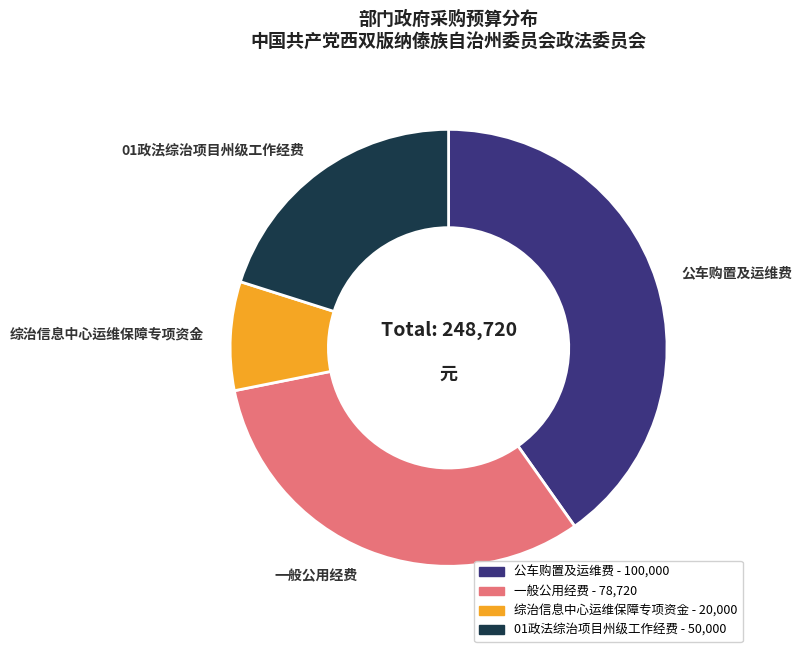

How many slices are in this pie chart?

4